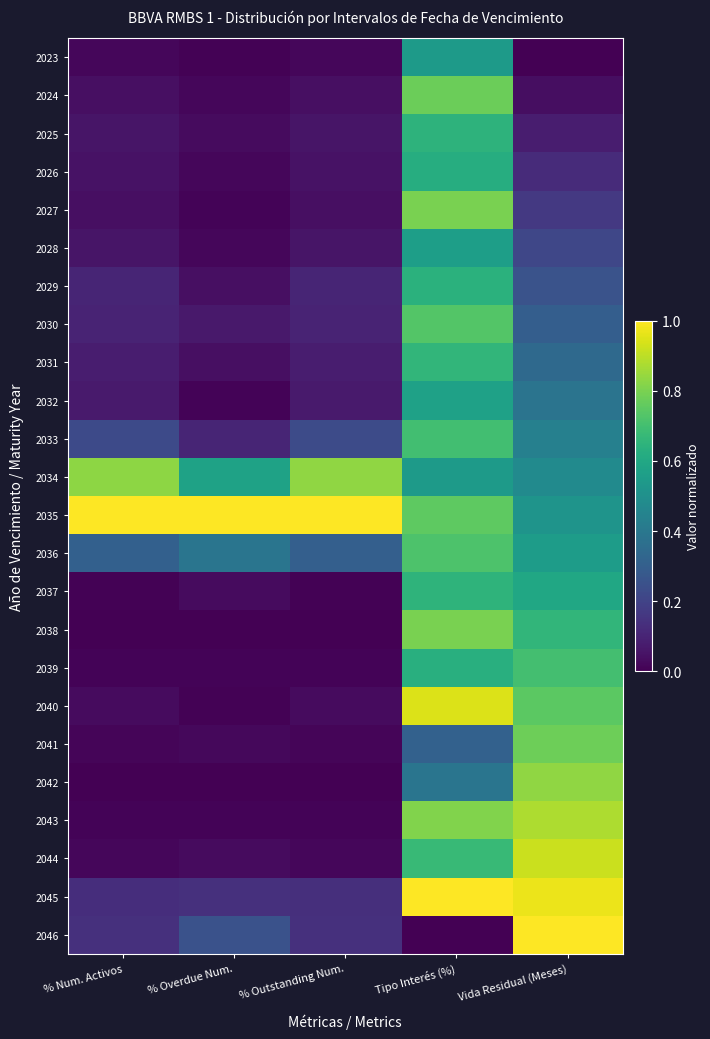

How many series are shown in this chart?

24